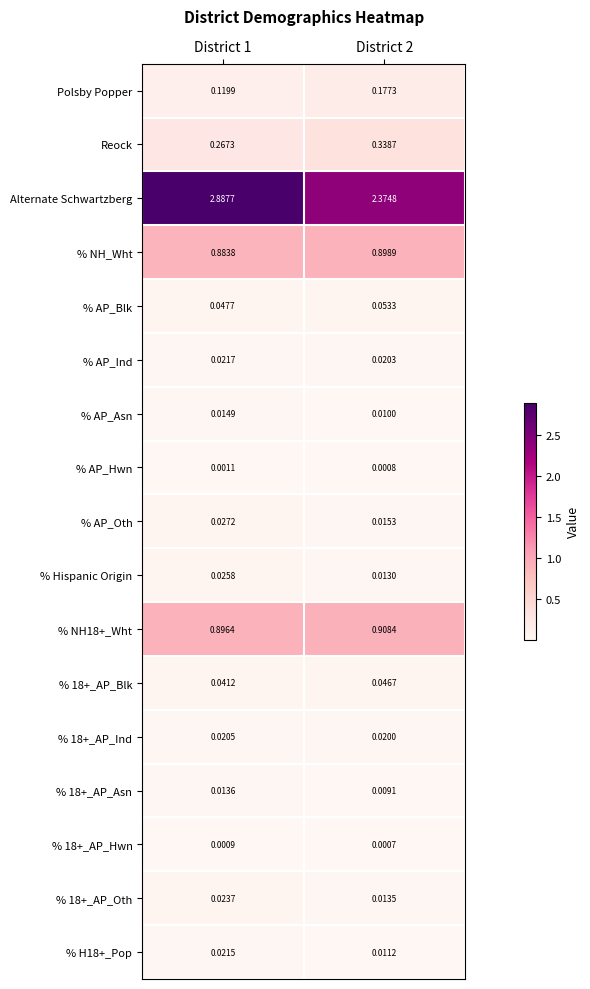

Which series changed the most between District 1 and District 2?

Alternate Schwartzberg